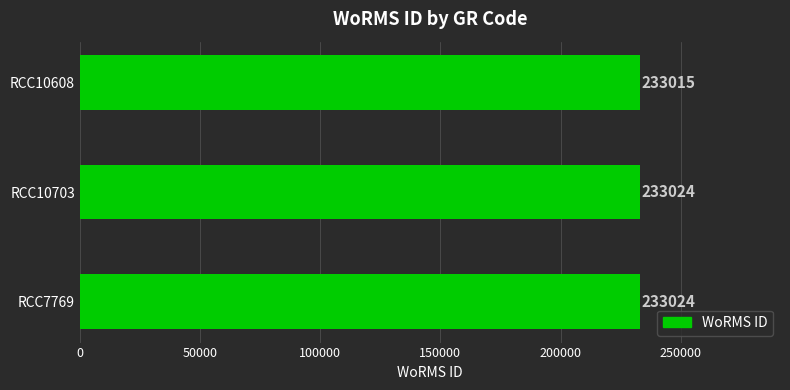

How many values are between 233015 and 233024?

3